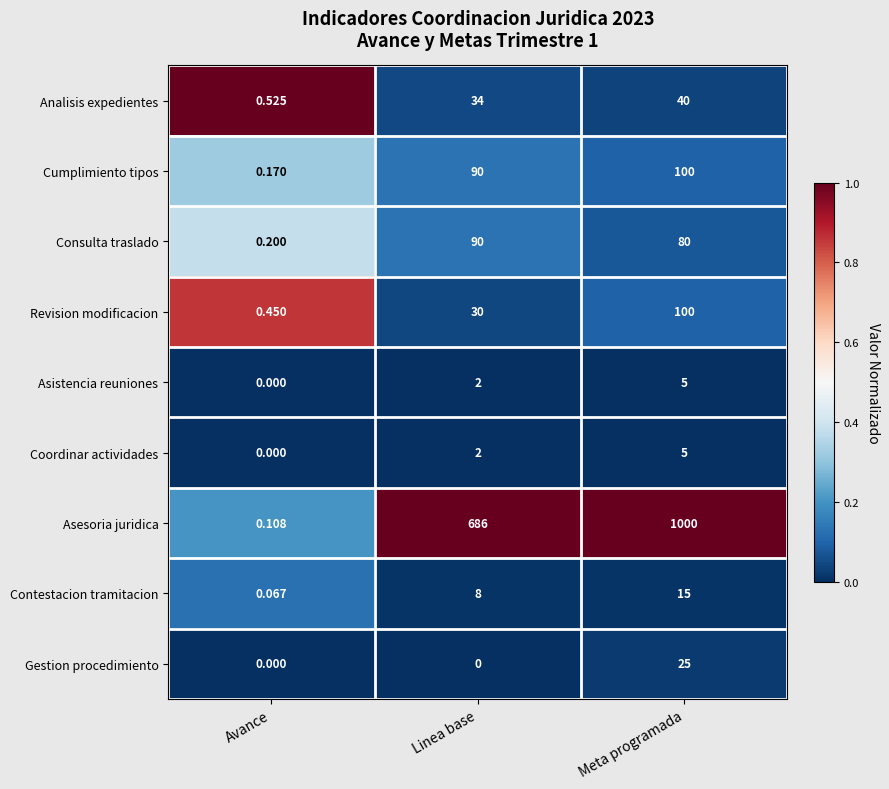

At which category does the chart reach its peak across all series?

Meta programada